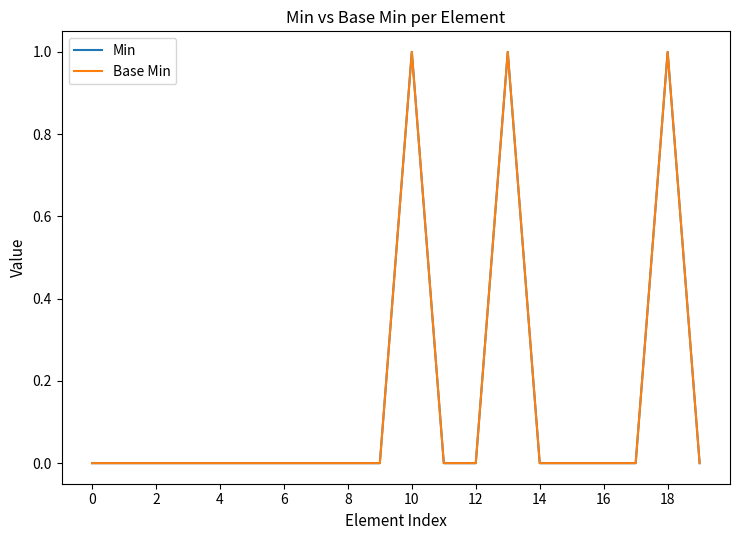

Rank the series by their maximum value, from highest to lowest.

Min, Base Min